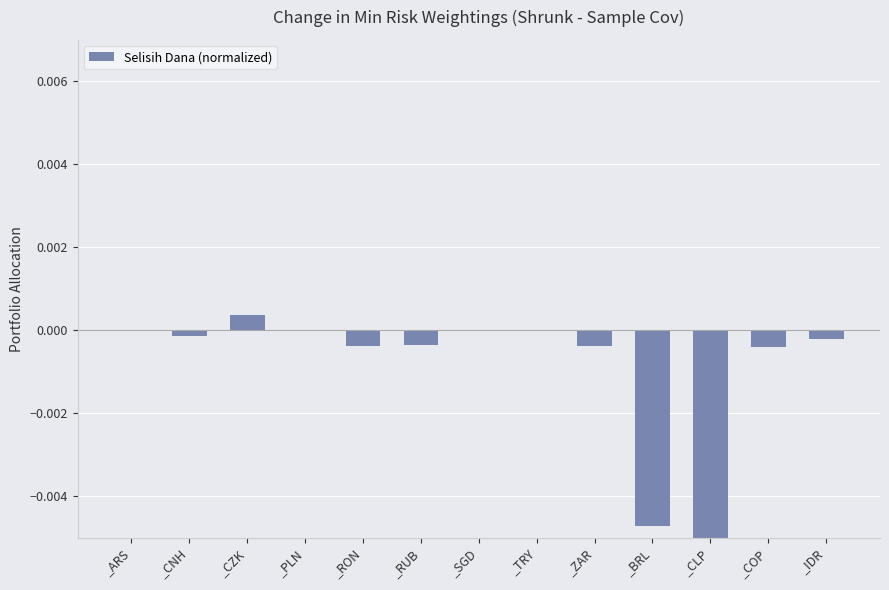

Where does the data first go above 0?

_CZK